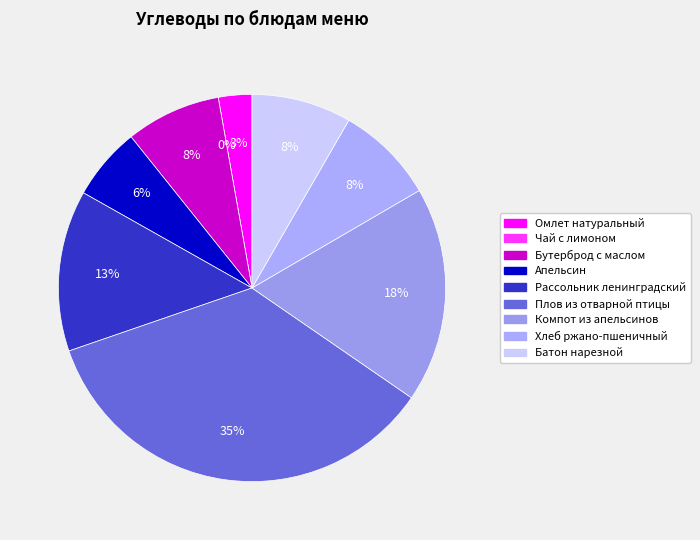

What is the largest slice in the pie chart?

Плов из отварной птицы